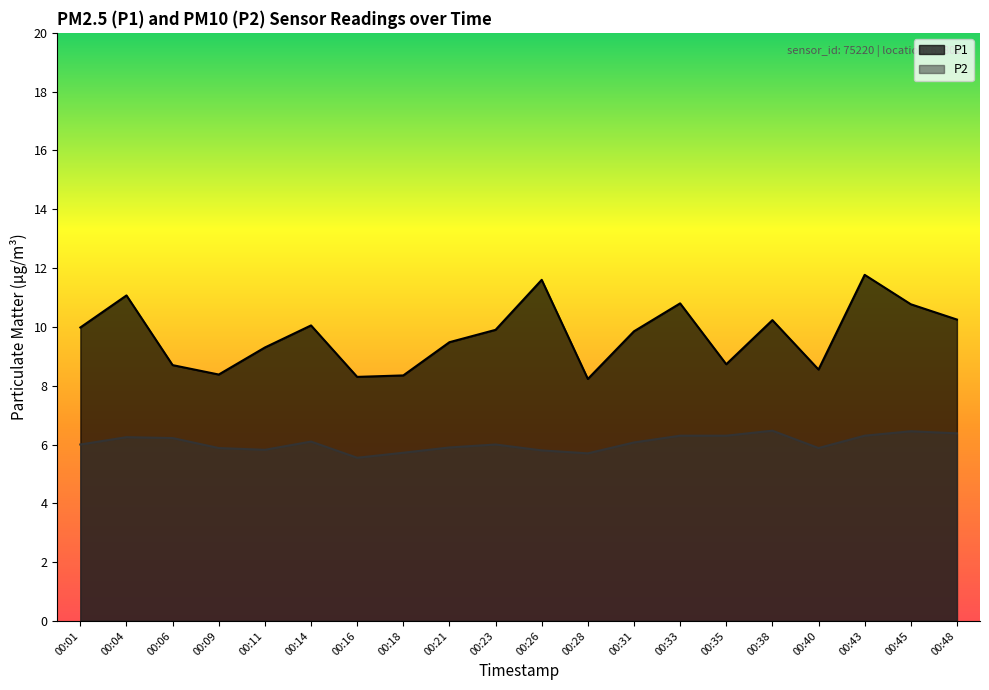

Reading left to right, extract all data points from this chart.

P1: 00:01=10.0	00:04=11.1	00:06=8.7	00:09=8.4	00:11=9.3	00:14=10.1	00:16=8.3	00:18=8.3	00:21=9.5	00:23=9.9	00:26=11.6	00:28=8.2	00:31=9.8	00:33=10.8	00:35=8.7	00:38=10.2	00:40=8.6	00:43=11.8	00:45=10.8	00:48=10.2
P2: 00:01=6.0	00:04=6.2	00:06=6.2	00:09=5.9	00:11=5.8	00:14=6.1	00:16=5.5	00:18=5.7	00:21=5.9	00:23=6.0	00:26=5.8	00:28=5.7	00:31=6.1	00:33=6.3	00:35=6.3	00:38=6.5	00:40=5.9	00:43=6.3	00:45=6.5	00:48=6.4